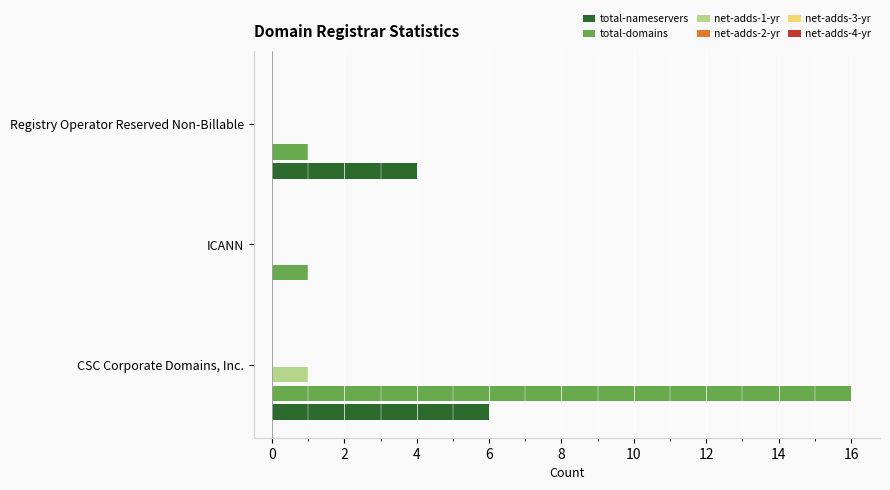

Which label corresponds to the largest value in the chart?

CSC Corporate Domains, Inc.